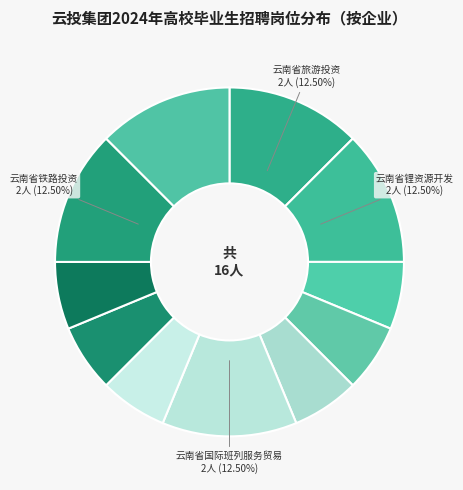

Count the number of slices in the pie.

11